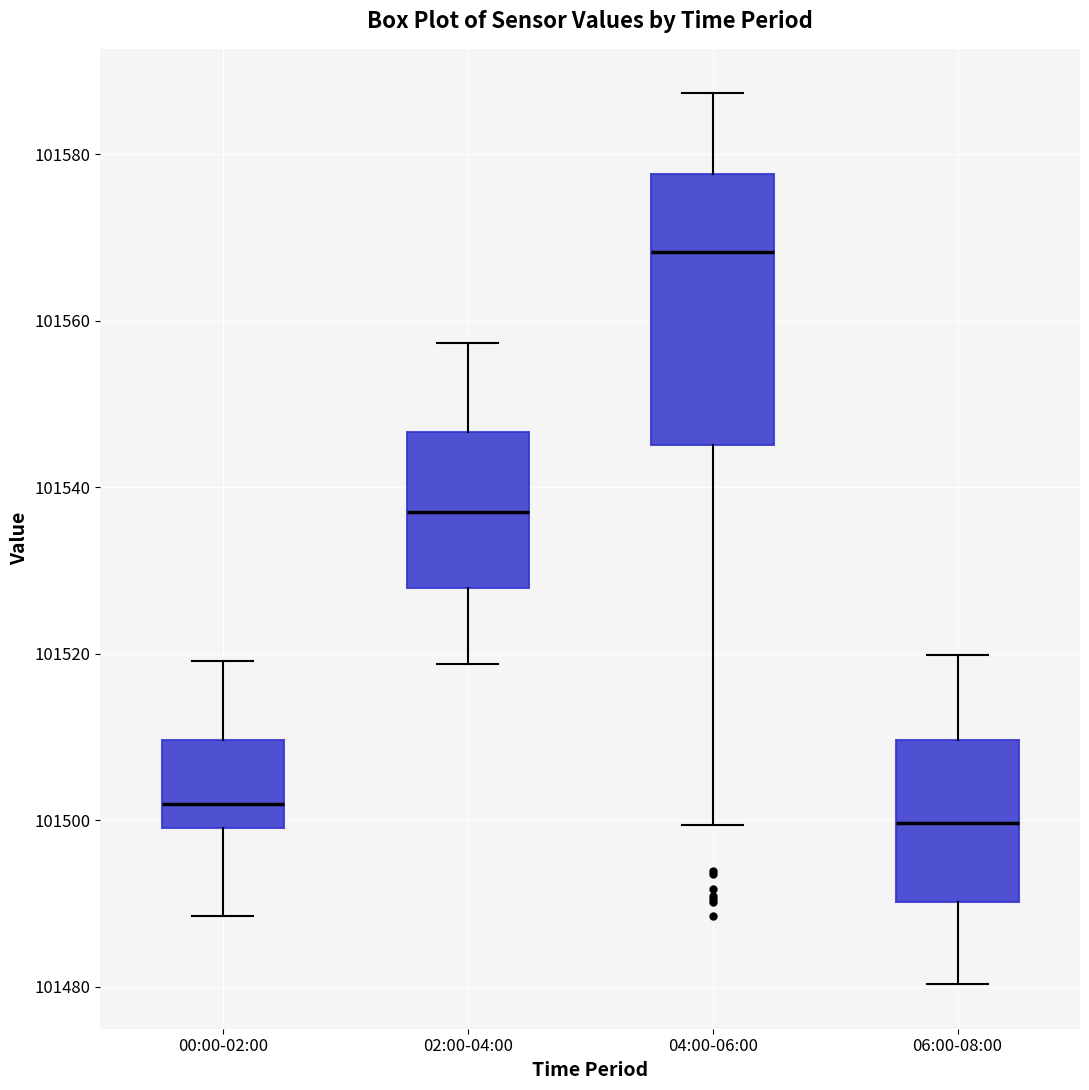

Reading left to right, transcribe this box plot: for each box, give where its median line is, the range the box spans, and where its two whiskers end, as read against the y-axis. The values are not printed on the chart, so give them approximately, as read against the axis.

00:00-02:00: median 101502, box 101500 to 101510, whiskers 101488 to 101520
02:00-04:00: median 101538, box 101528 to 101546, whiskers 101518 to 101558
04:00-06:00: median 101568, box 101546 to 101578, whiskers 101500 to 101588
06:00-08:00: median 101500, box 101490 to 101510, whiskers 101480 to 101520